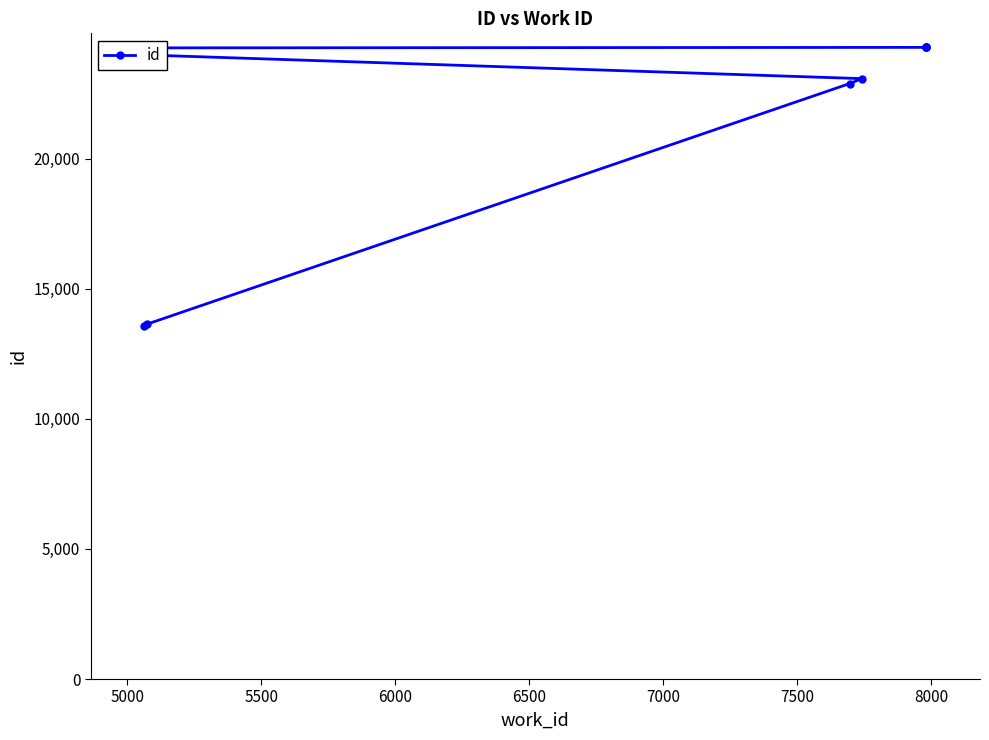

What is the difference between the maximum and minimum values?

10697